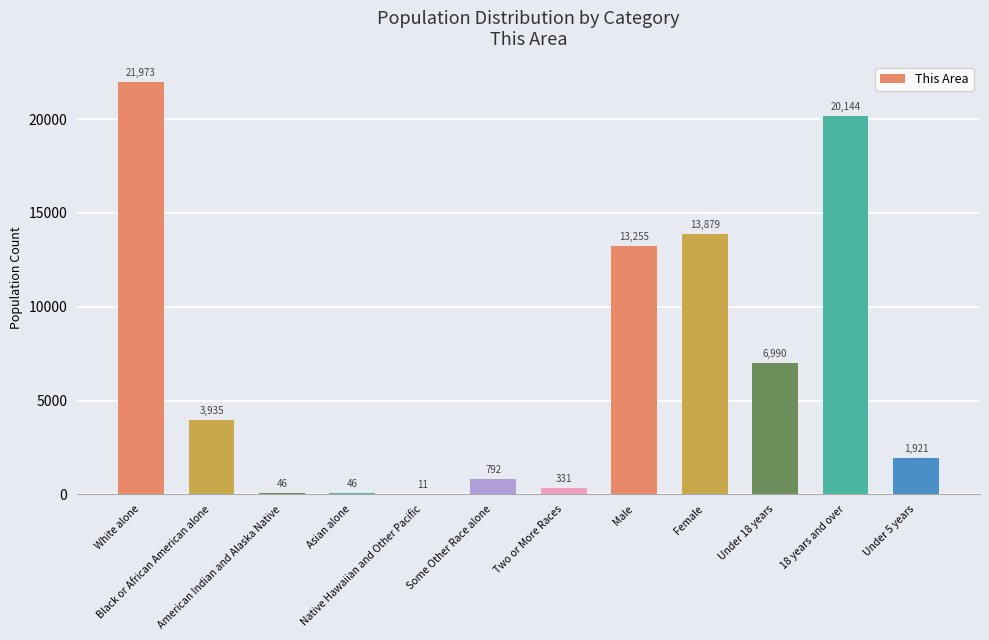

Which category has the highest value across all series?

White alone